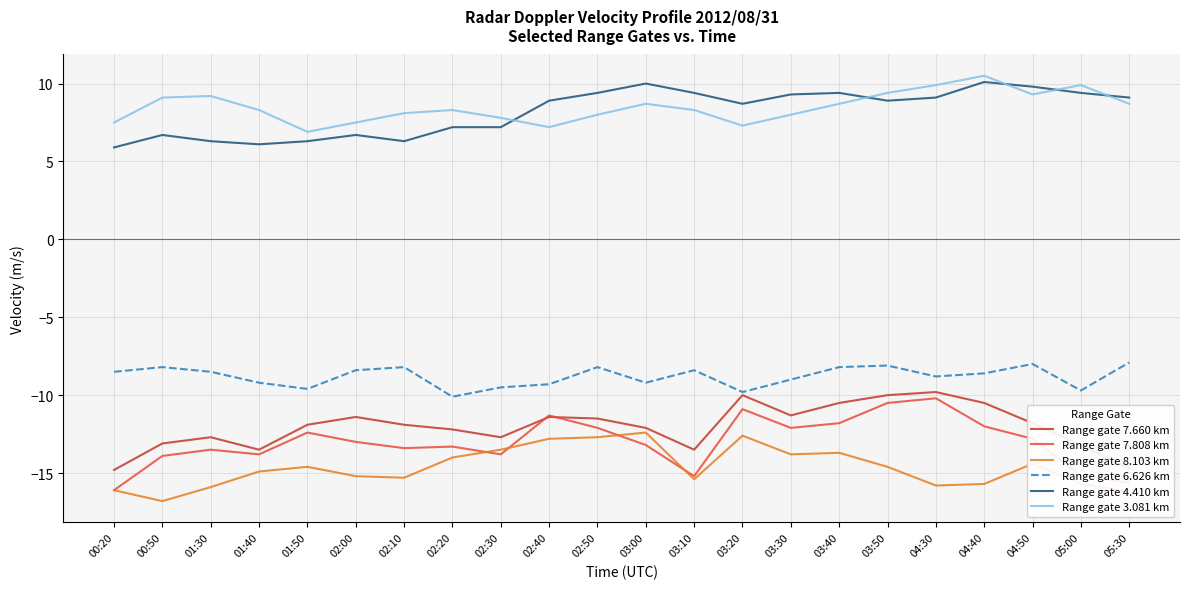

The Range gate 6.626 km series shows -8.5 at 00:20. True or false?

True